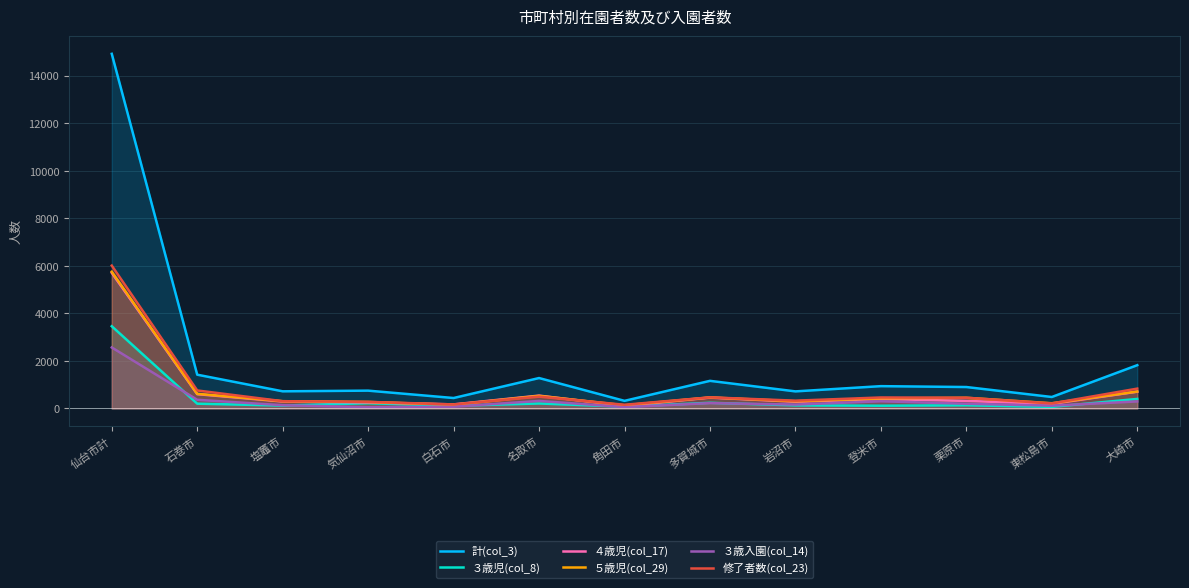

The value of ５歳児(col_29) at 仙台市計 is 5753. True or false?

True